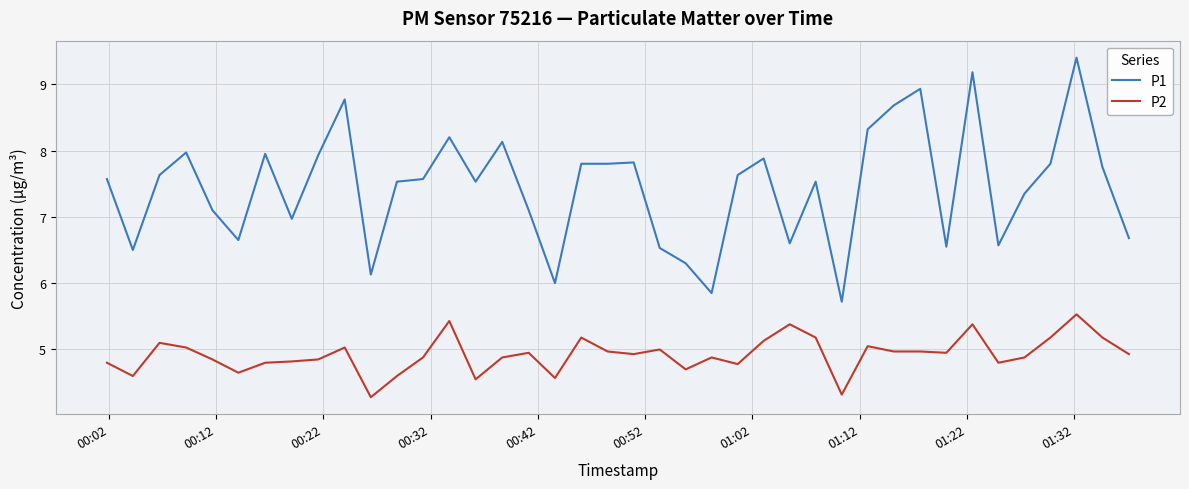

What are all the series names shown in the legend?

P1, P2